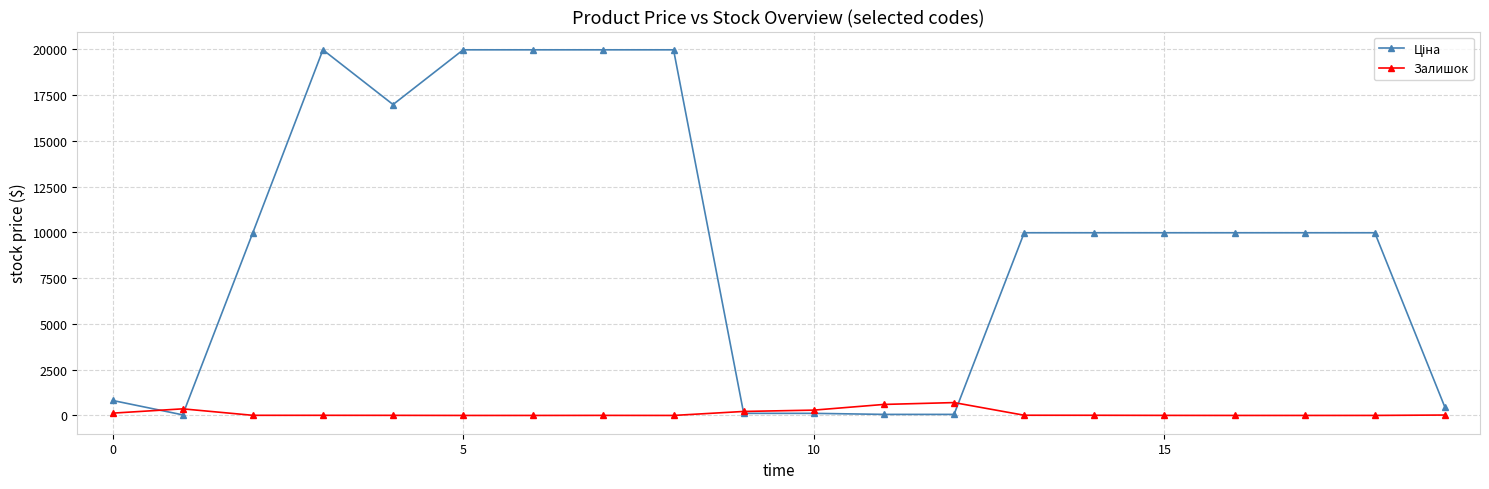

At how many categories does at least one series exceed 8512?

13